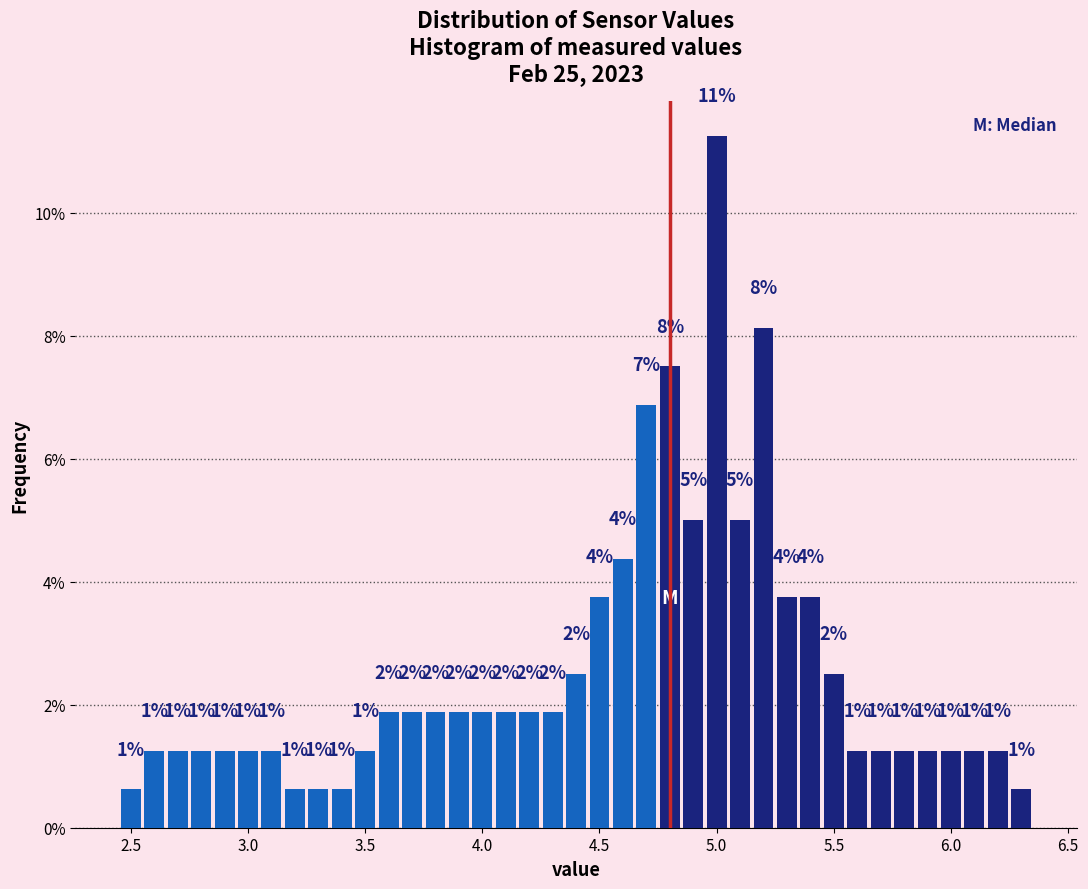

Around what value on the x-axis is the tallest bar? Give the approximate position of its centre, as read against the axis.

5.00